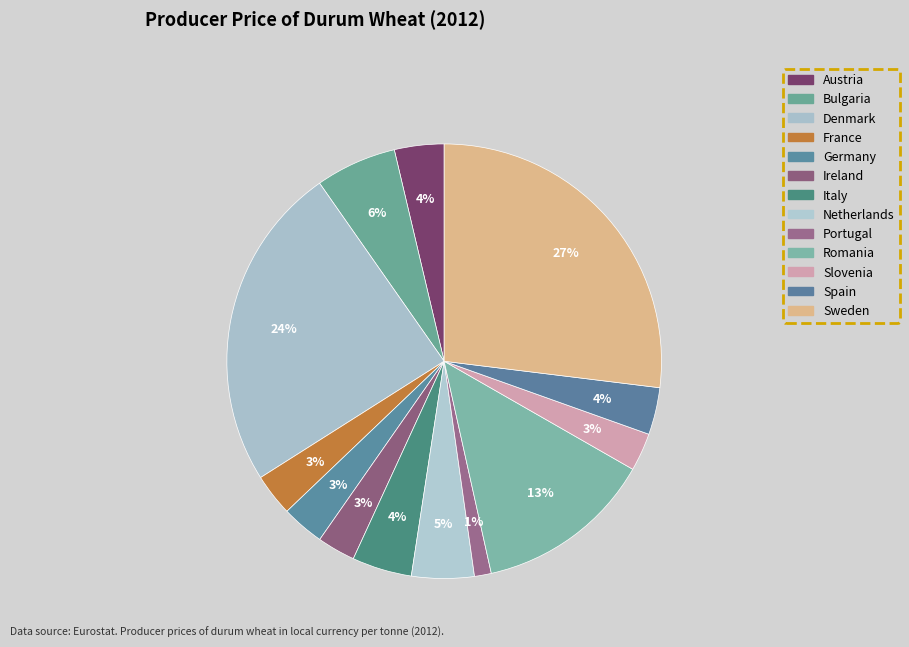

Which slice is the largest?

Sweden